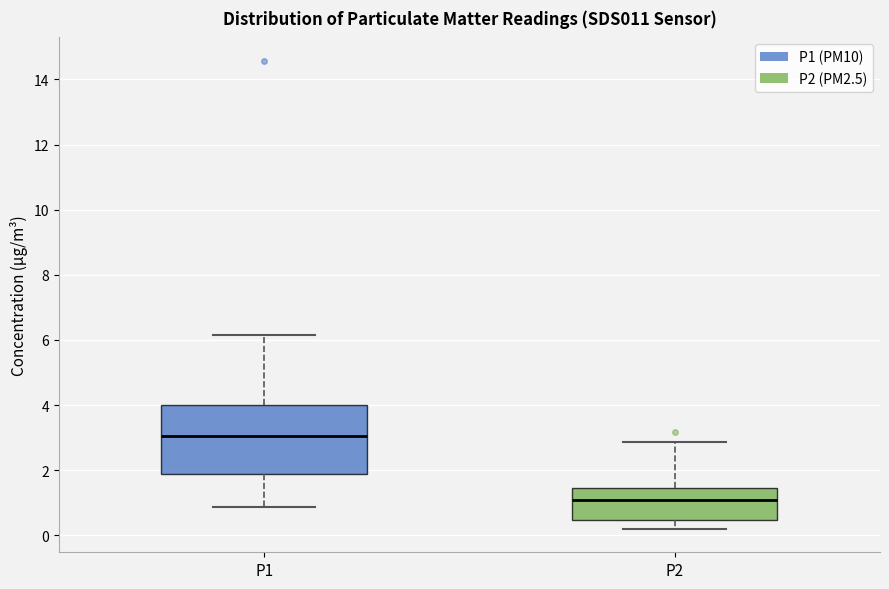

Reading left to right, transcribe this box plot: for each box, give where its median line is, the range the box spans, and where its two whiskers end, as read against the y-axis. The values are not printed on the chart, so give them approximately, as read against the axis.

P1: median 3.0, box 1.8 to 4.0, whiskers 0.8 to 6.2
P2: median 1.0, box 0.4 to 1.4, whiskers 0.2 to 2.8